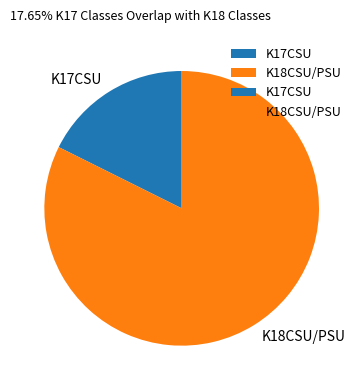

Combined, do K17CSU and K18CSU/PSU account for over 50%?

Yes